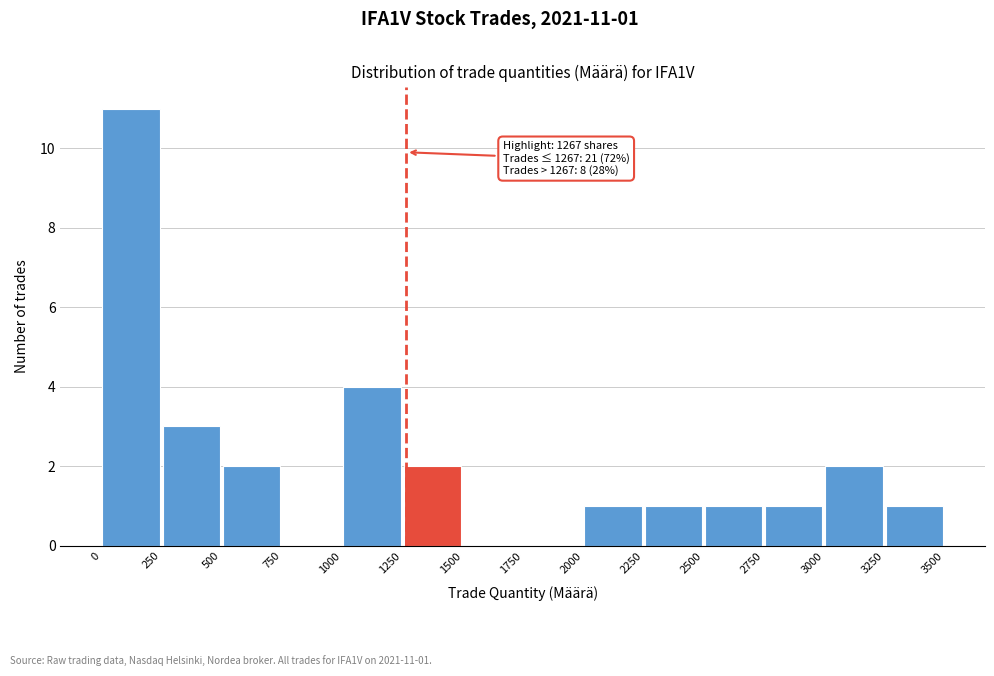

Which range on the x-axis has the tallest bar?

0 to 250